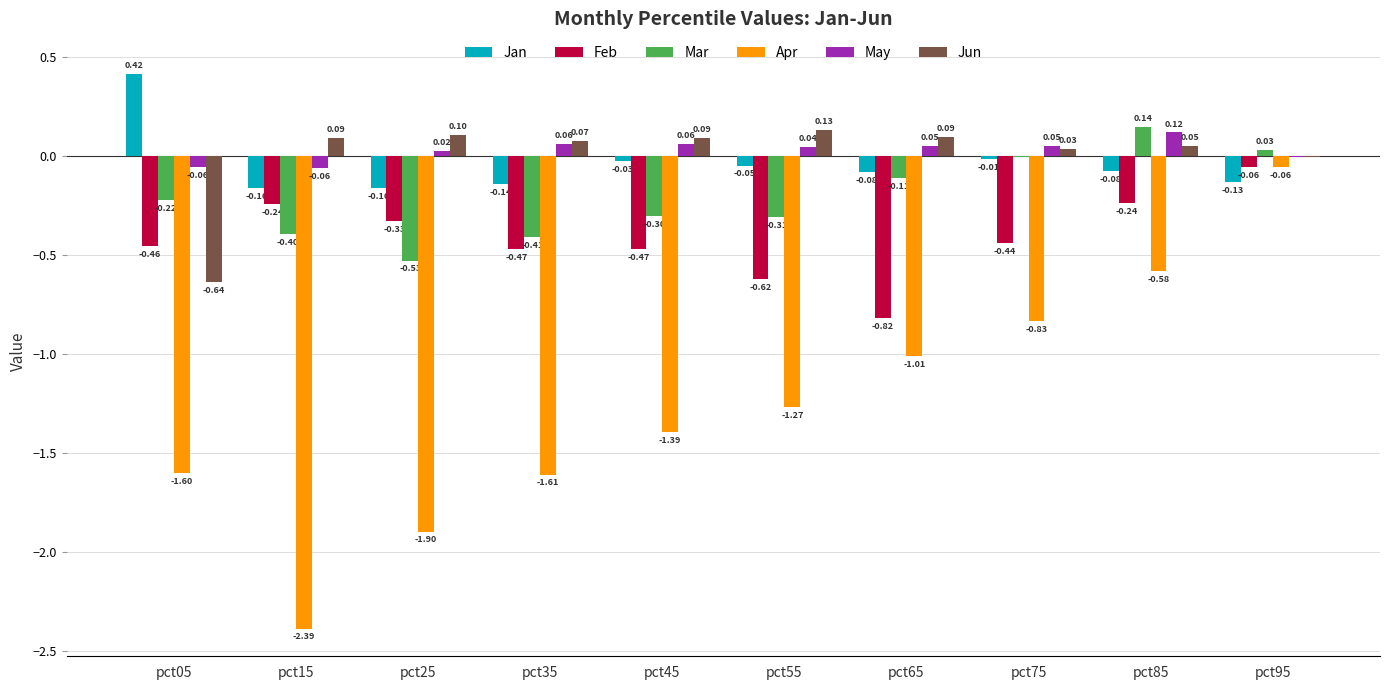

How many data points does each series have?

10